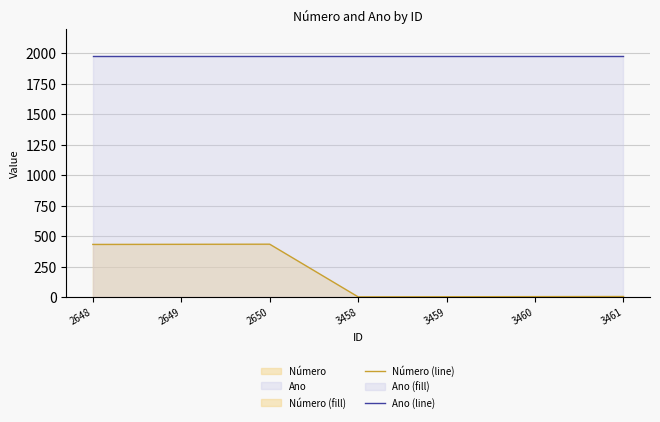

Rank the categories by value from lowest to highest.

3458, 3459, 3460, 3461, 2648, 2649, 2650